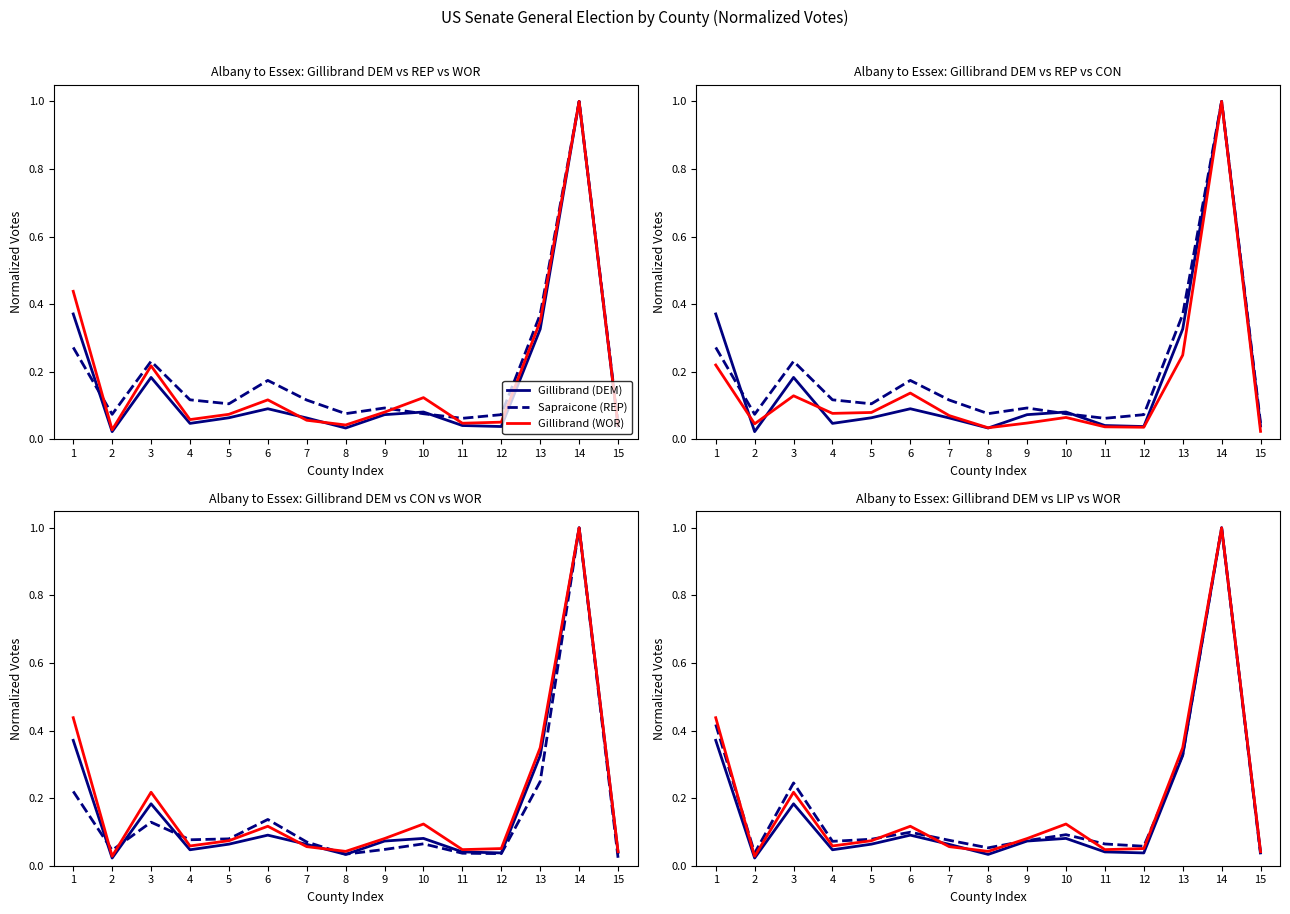

True or false: Sare (LIP) has more than 2 interior local peaks.

True